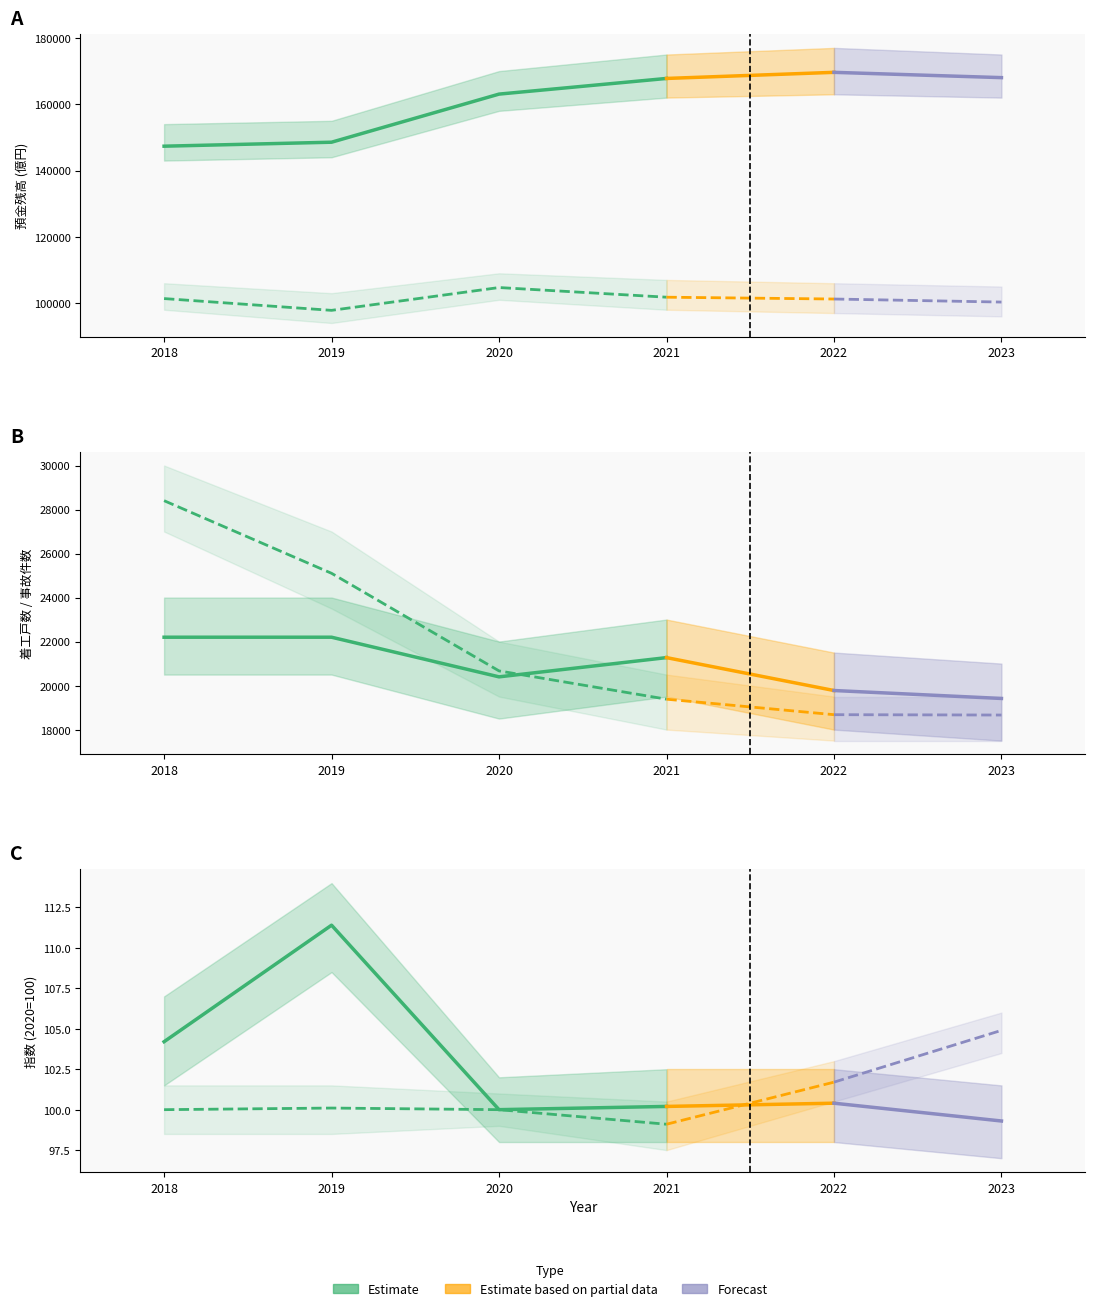

How many values in the 消費者物価指数 series exceed 100?

3